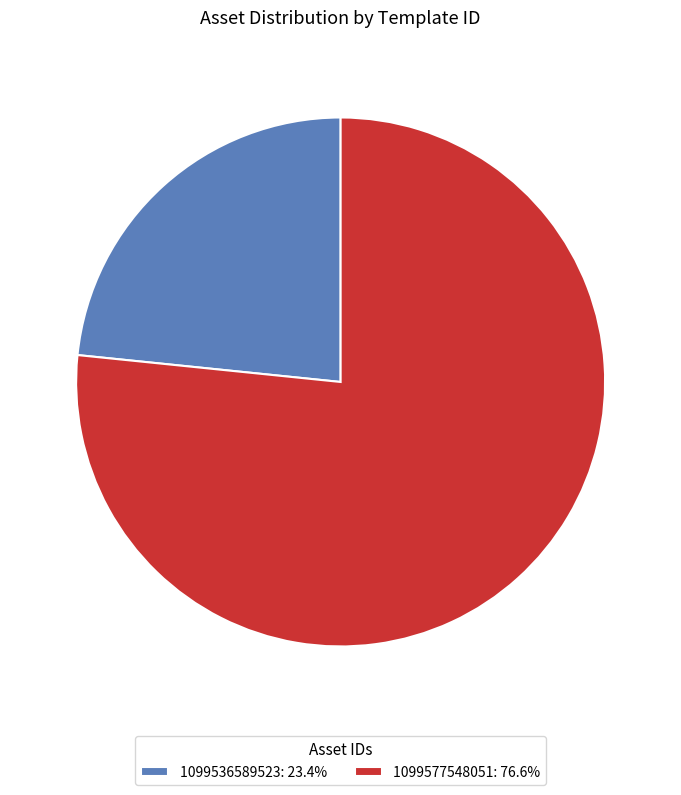

What is the ratio of the value at 1099577548051: 76.6% to the value at 1099536589523: 23.4%?

3.3